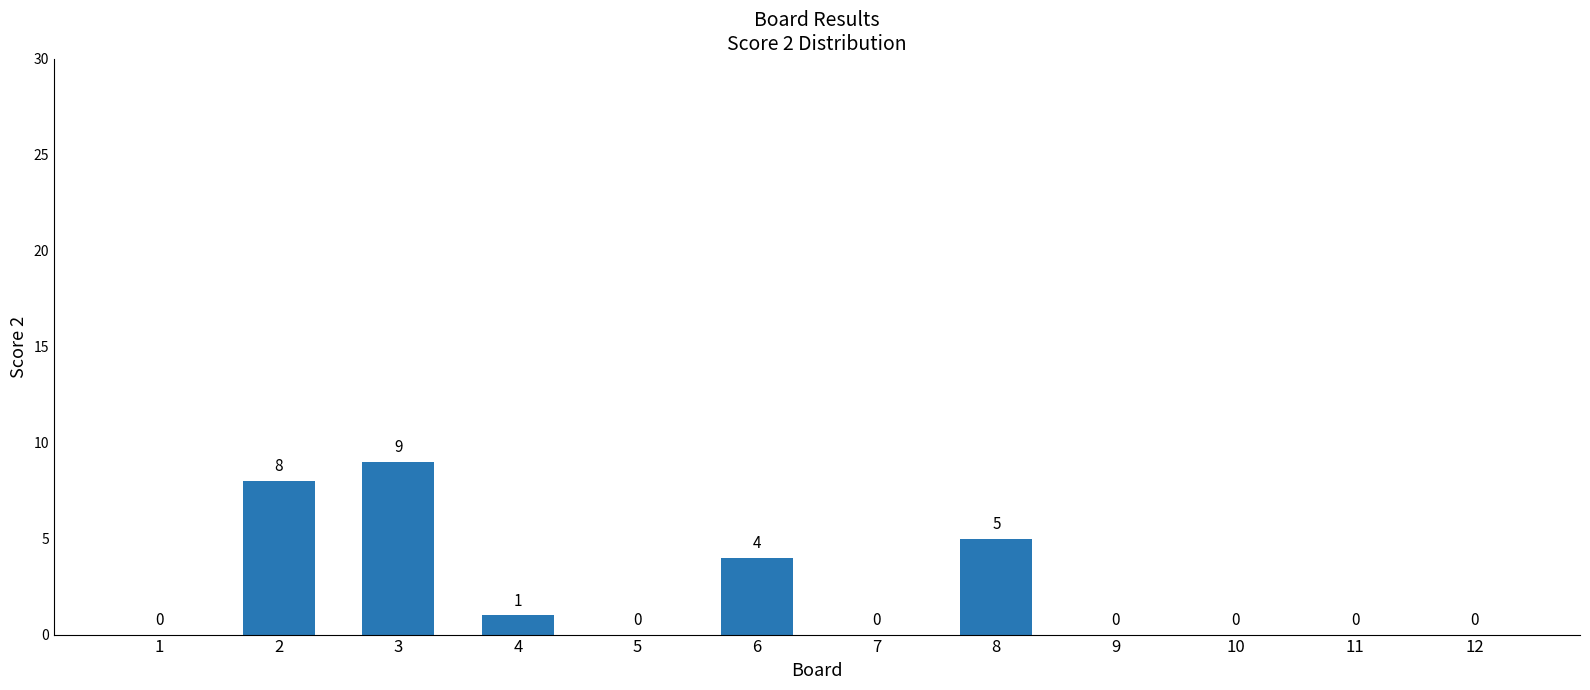

What is the maximum value shown in the chart?

9